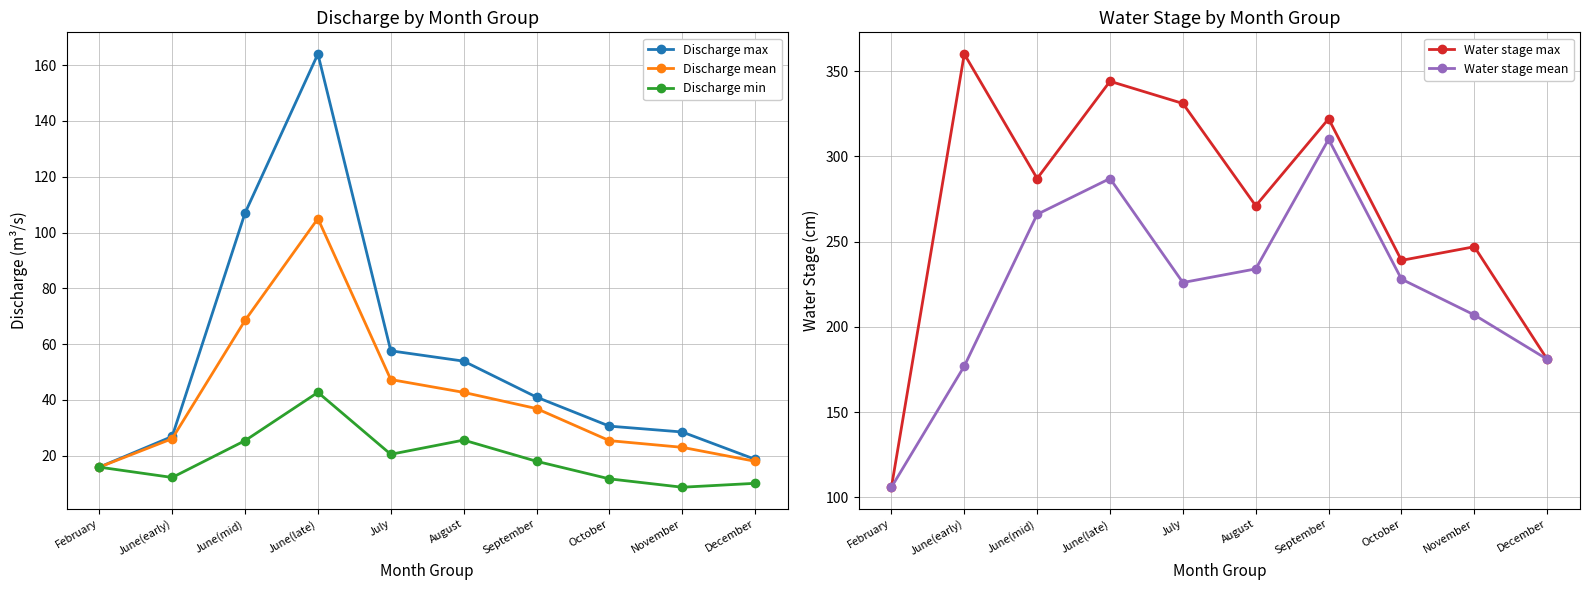

True or false: Discharge min and Water stage max intersect in this chart.

False